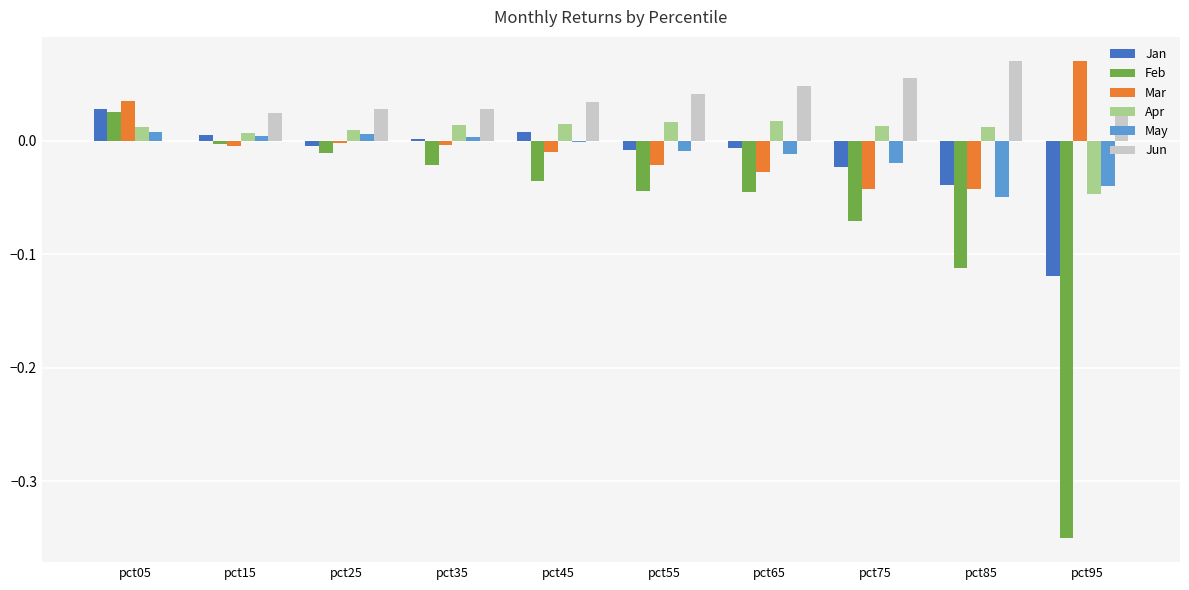

Which series has the largest total across all categories?

Jun